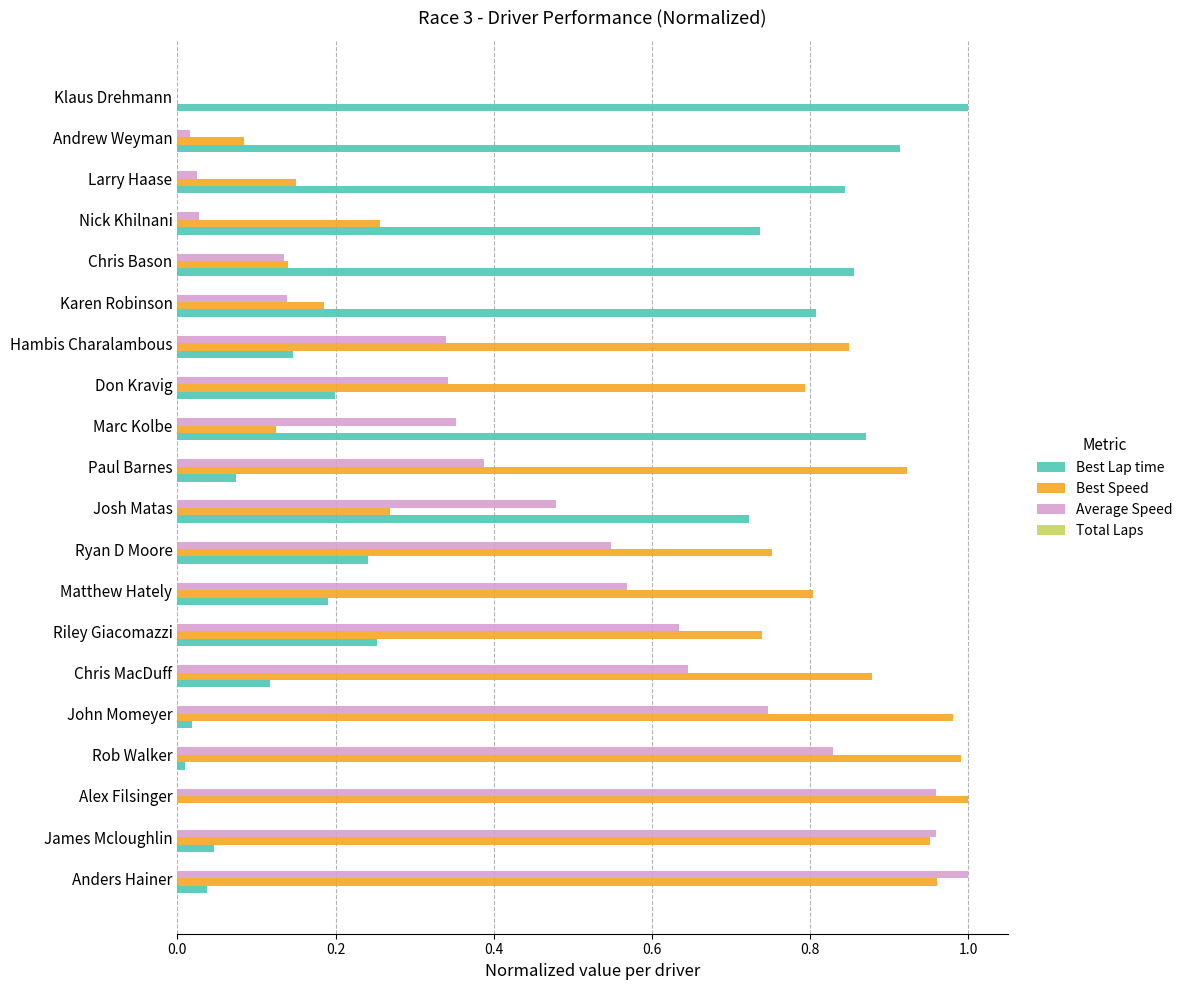

What is the total value across all series at Marc Kolbe?

1.3